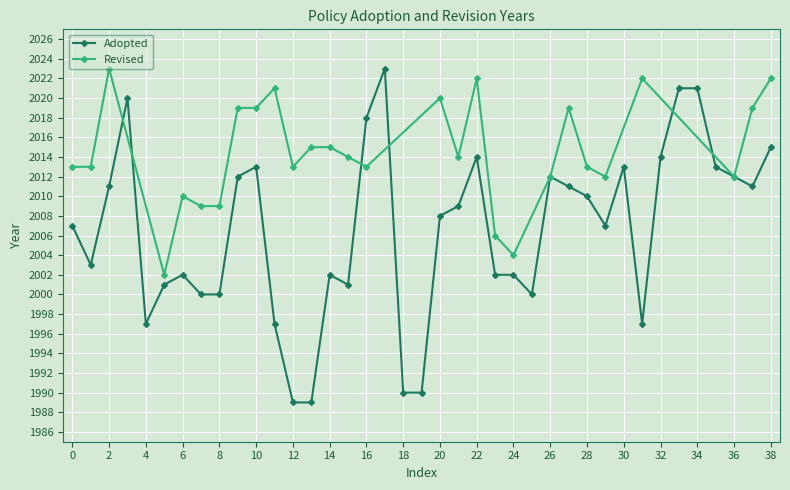

What is the minimum value for Adopted?

1989